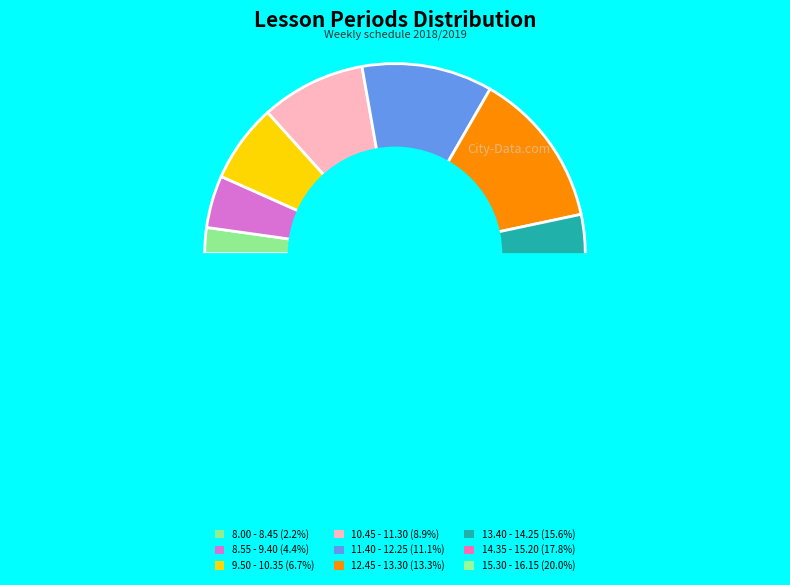

What percentage is the 8.55 - 9.40 slice, to the nearest percent?

4%